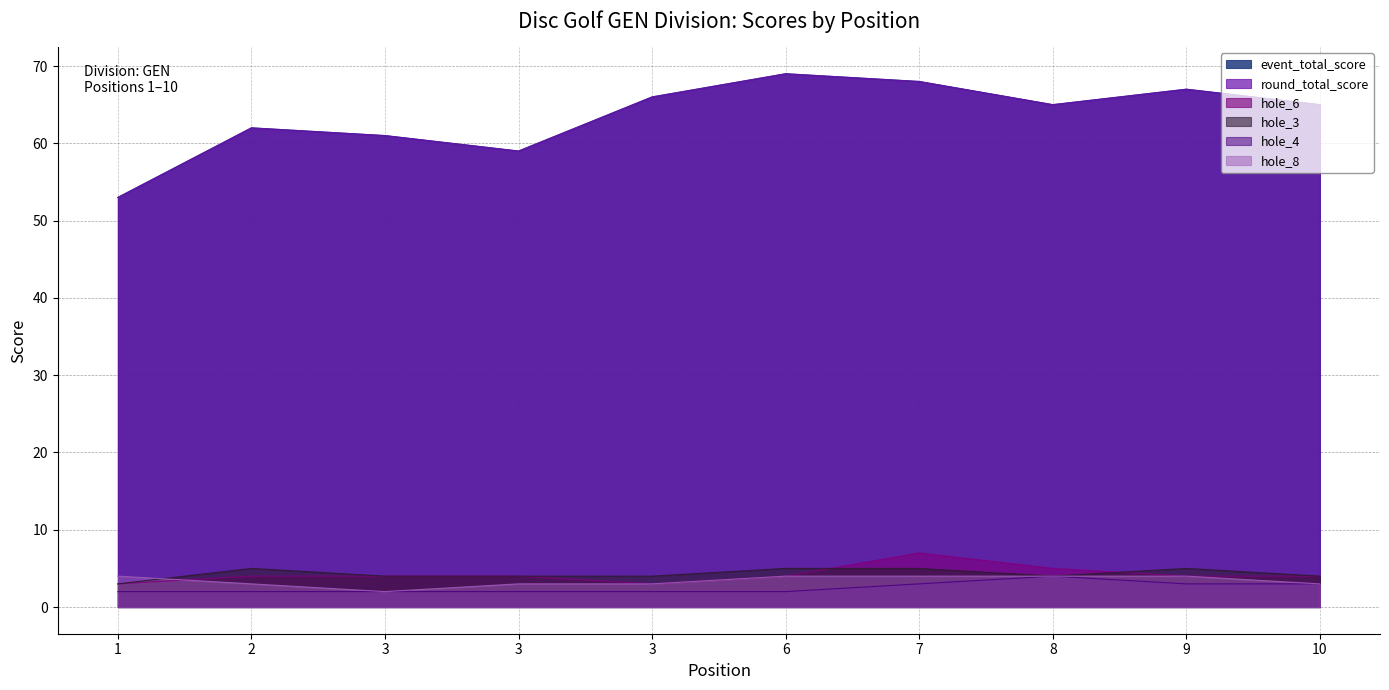

What is the sum of all event_total_score values?

635